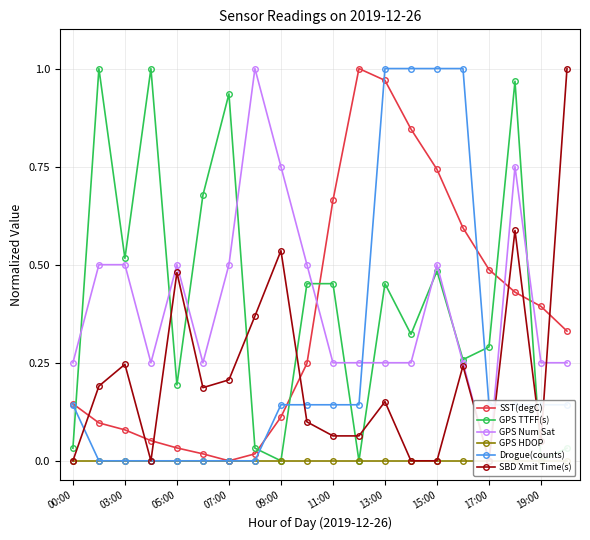

The value of Drogue(counts) at 00:00 is 0.3. True or false?

False